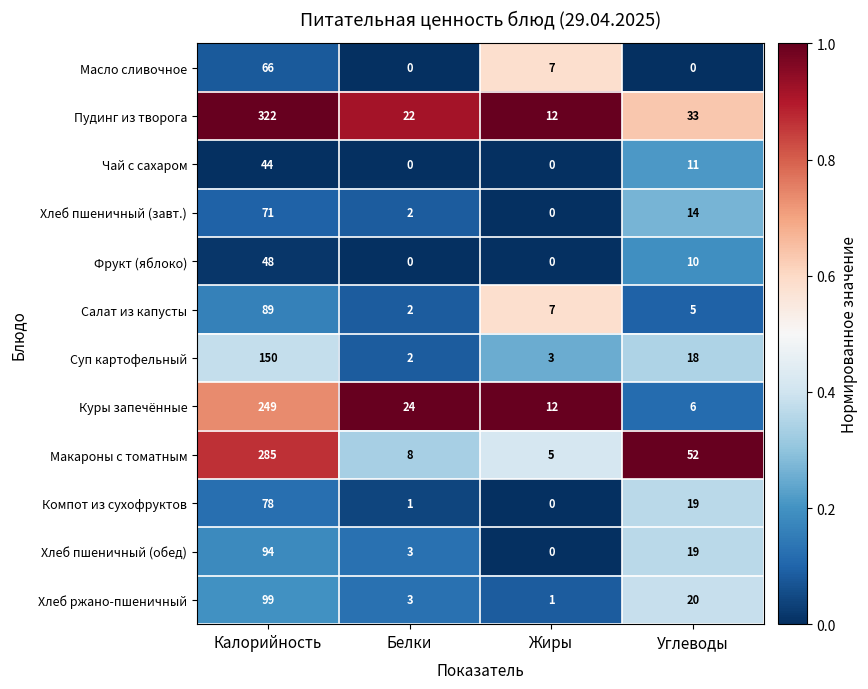

What is the average value of the Хлеб пшеничный (обед) series?

29